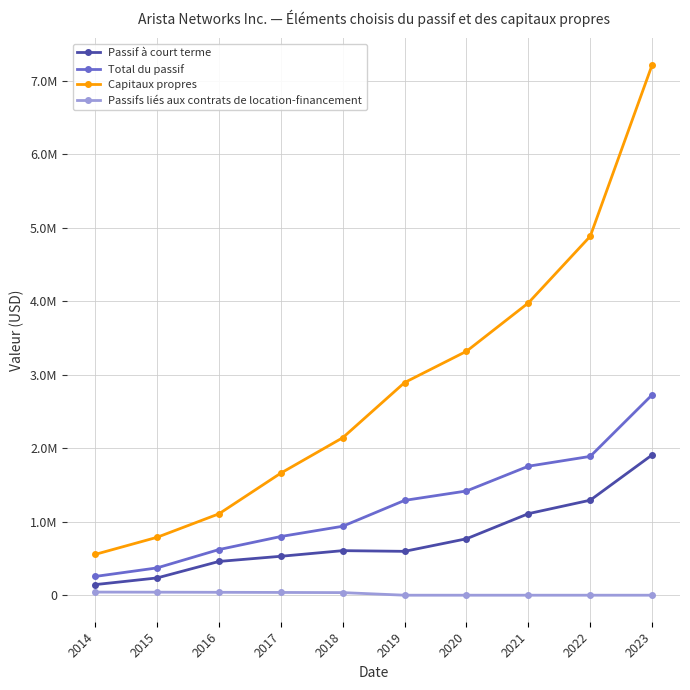

The Total du passif series shows 1889590 at 2022. True or false?

True